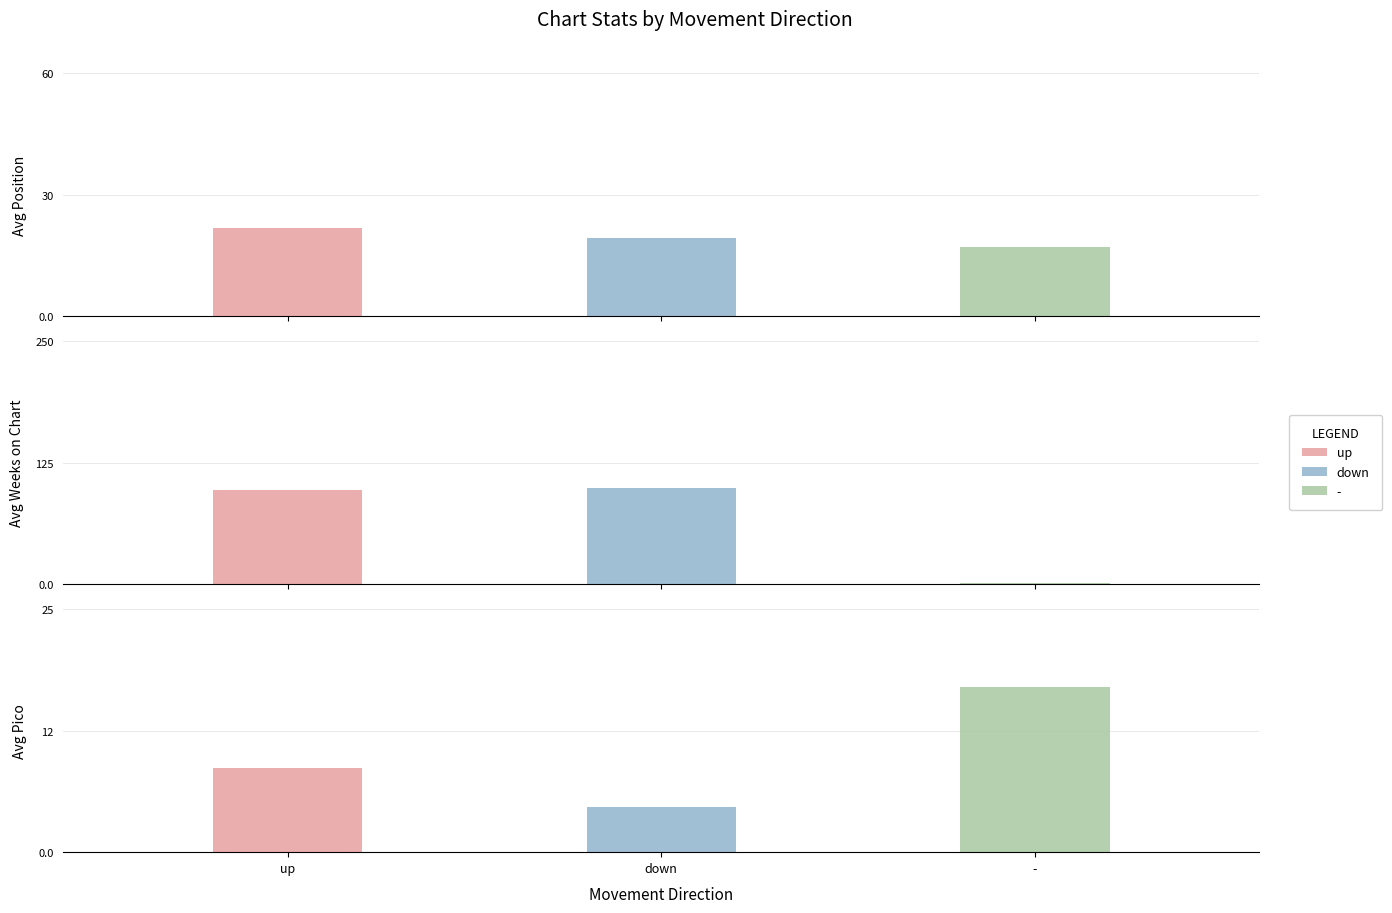

List the series in order of their peak value, lowest first.

-, up, down